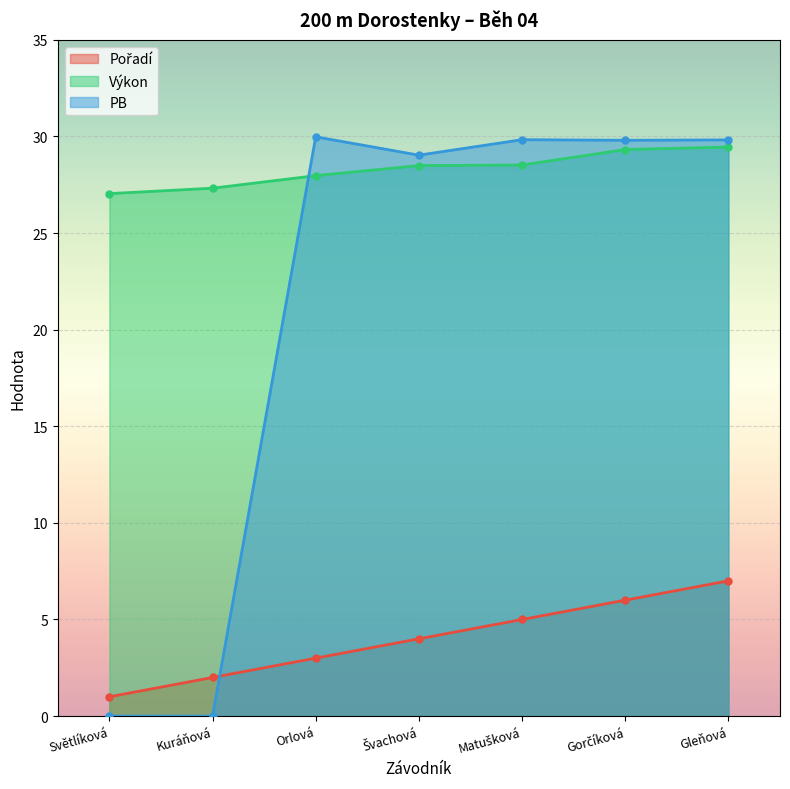

What is the label of the 4th point from the right?

Švachová